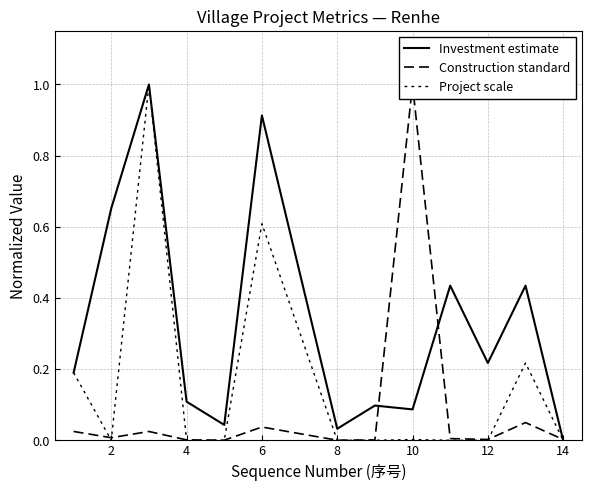

True or false: Investment estimate has more than 1 points higher than both neighbors.

True